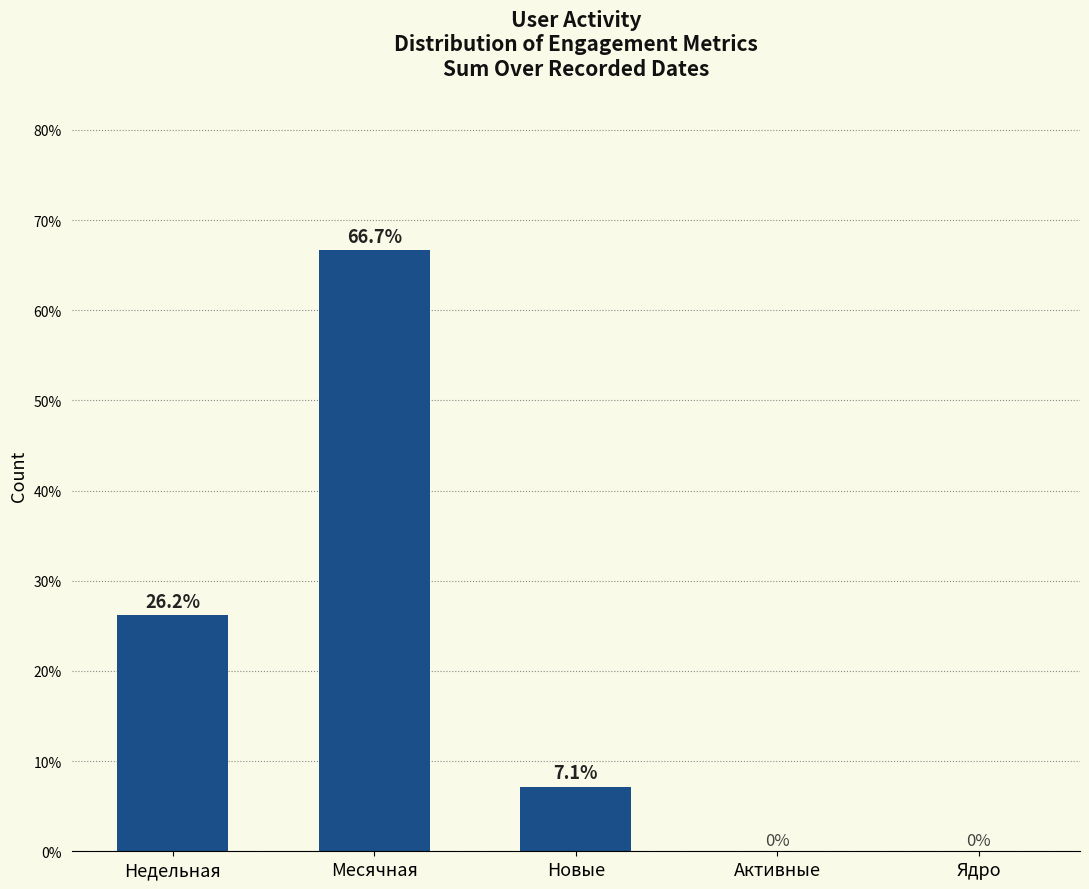

How many categories are shown in the chart?

5